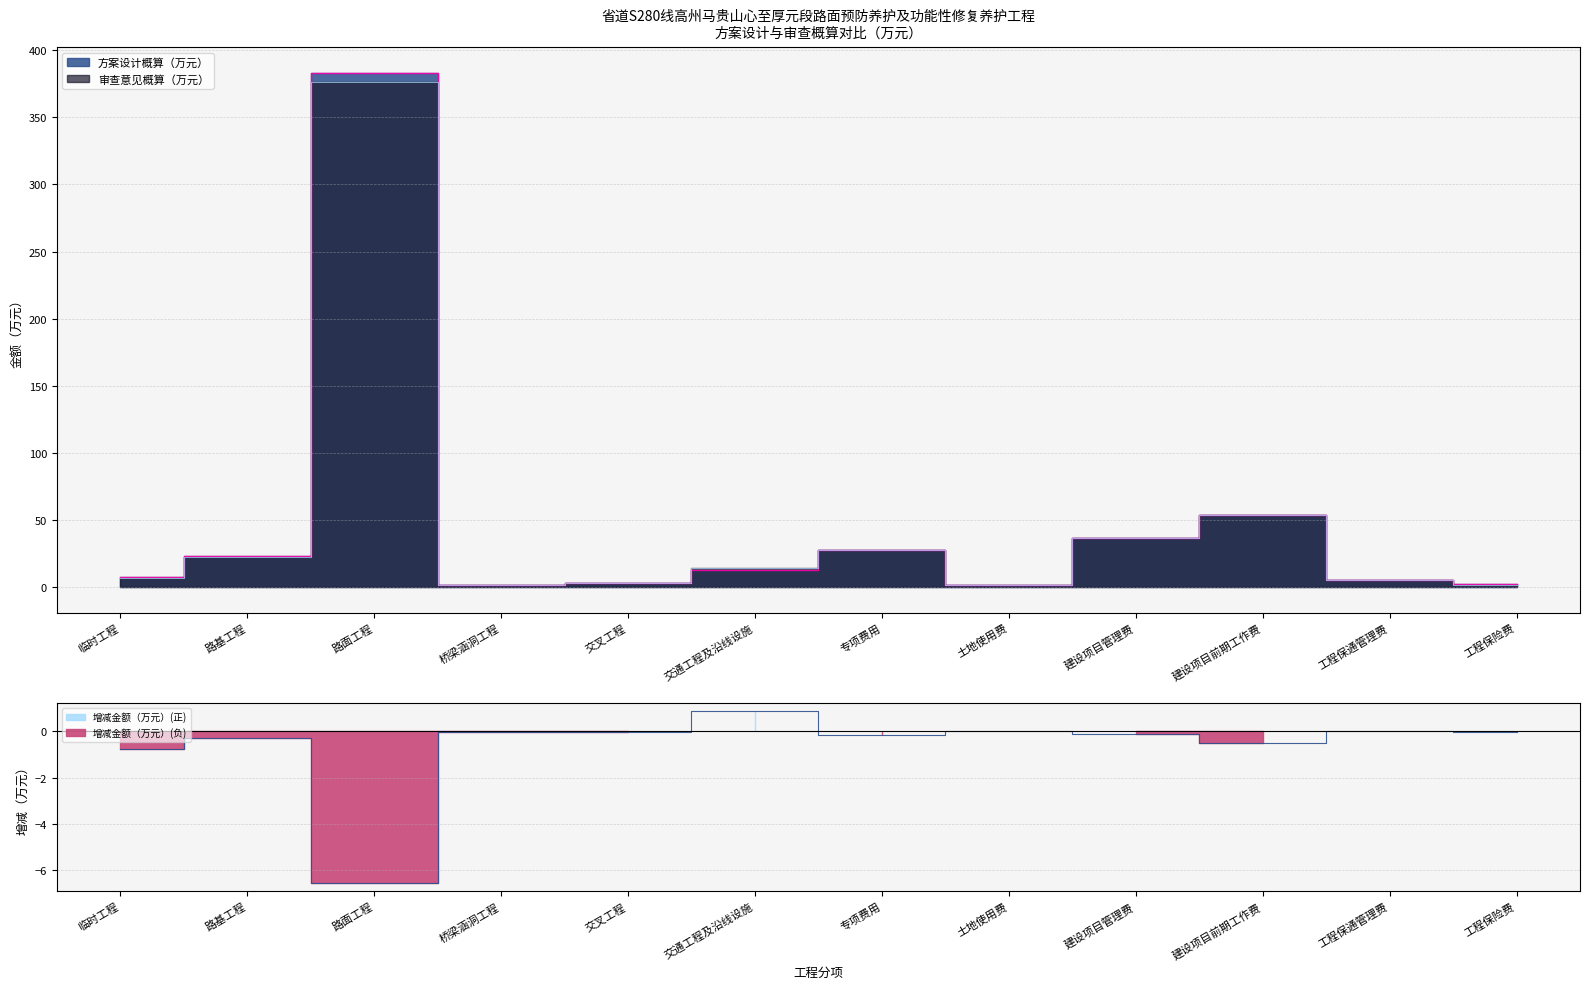

What is the total value across all series at 路基工程?

45.4